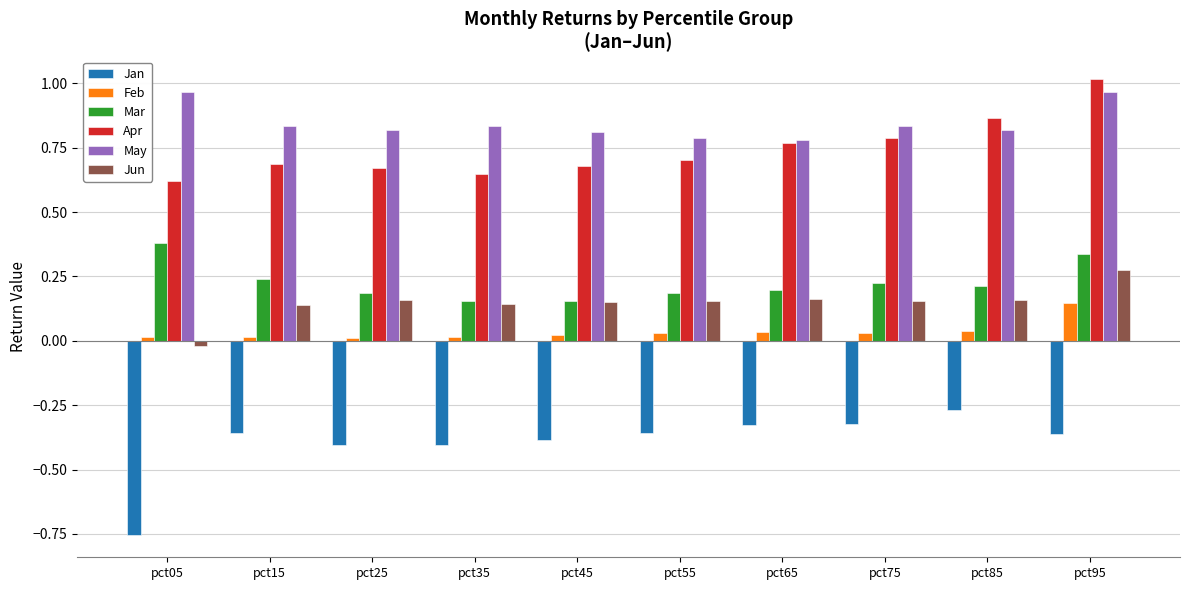

Between pct15 and pct75, which series saw the biggest shift?

Apr